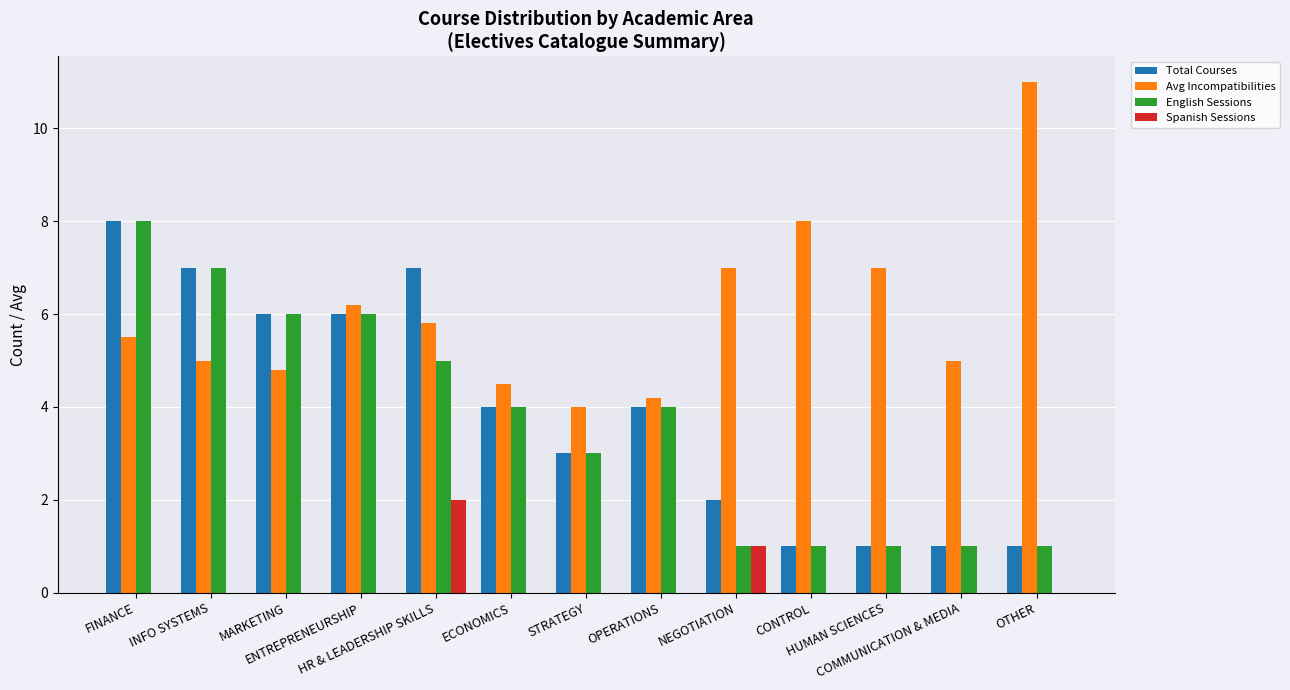

Reading left to right, list all the values displayed in this chart.

Total Courses: FINANCE=8.0	INFO SYSTEMS=7.0	MARKETING=6.0	ENTREPRENEURSHIP=6.0	HR & LEADERSHIP SKILLS=7.0	ECONOMICS=4.0	STRATEGY=3.0	OPERATIONS=4.0	NEGOTIATION=2.0	CONTROL=1.0	HUMAN SCIENCES=1.0	COMMUNICATION & MEDIA=1.0	OTHER=1.0
Avg Incompatibilities: FINANCE=5.5	INFO SYSTEMS=5.0	MARKETING=4.8	ENTREPRENEURSHIP=6.2	HR & LEADERSHIP SKILLS=5.8	ECONOMICS=4.5	STRATEGY=4.0	OPERATIONS=4.2	NEGOTIATION=7.0	CONTROL=8.0	HUMAN SCIENCES=7.0	COMMUNICATION & MEDIA=5.0	OTHER=11.0
English Sessions: FINANCE=8.0	INFO SYSTEMS=7.0	MARKETING=6.0	ENTREPRENEURSHIP=6.0	HR & LEADERSHIP SKILLS=5.0	ECONOMICS=4.0	STRATEGY=3.0	OPERATIONS=4.0	NEGOTIATION=1.0	CONTROL=1.0	HUMAN SCIENCES=1.0	COMMUNICATION & MEDIA=1.0	OTHER=1.0
Spanish Sessions: FINANCE=0.0	INFO SYSTEMS=0.0	MARKETING=0.0	ENTREPRENEURSHIP=0.0	HR & LEADERSHIP SKILLS=2.0	ECONOMICS=0.0	STRATEGY=0.0	OPERATIONS=0.0	NEGOTIATION=1.0	CONTROL=0.0	HUMAN SCIENCES=0.0	COMMUNICATION & MEDIA=0.0	OTHER=0.0